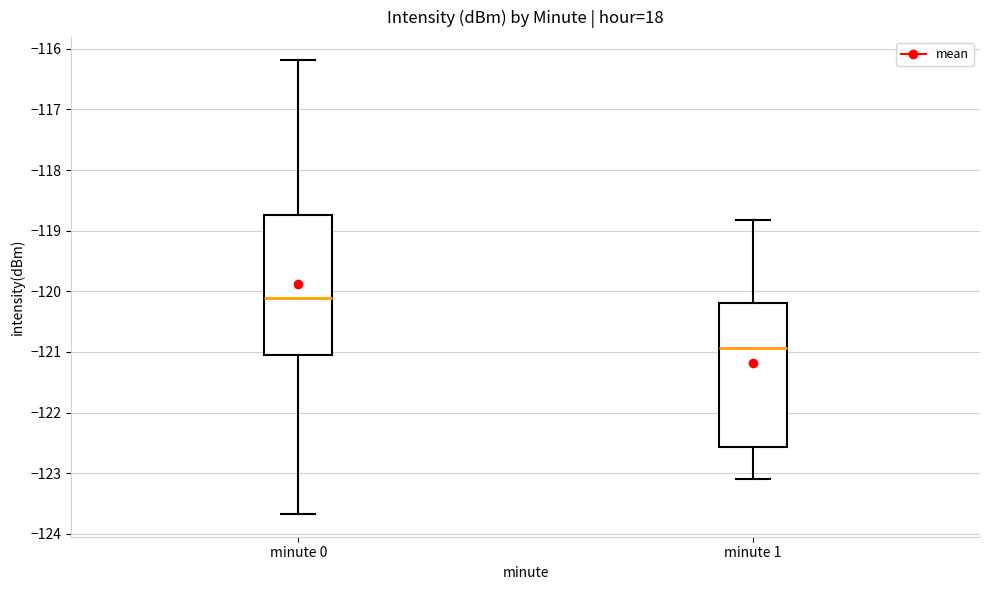

Reading left to right, transcribe this box plot: for each box, give where its median line is, the range the box spans, and where its two whiskers end, as read against the y-axis. The values are not printed on the chart, so give them approximately, as read against the axis.

minute 0: median -120.1, box -121.1 to -118.7, whiskers -123.7 to -116.2
minute 1: median -120.9, box -122.6 to -120.2, whiskers -123.1 to -118.8